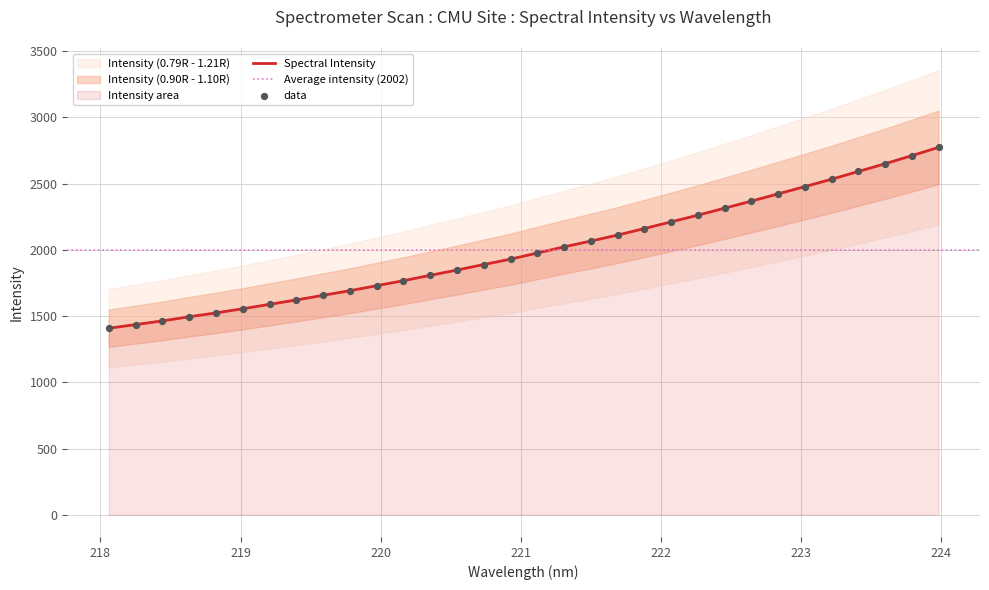

Between 223.408 and 221.8812, which is larger?

223.408